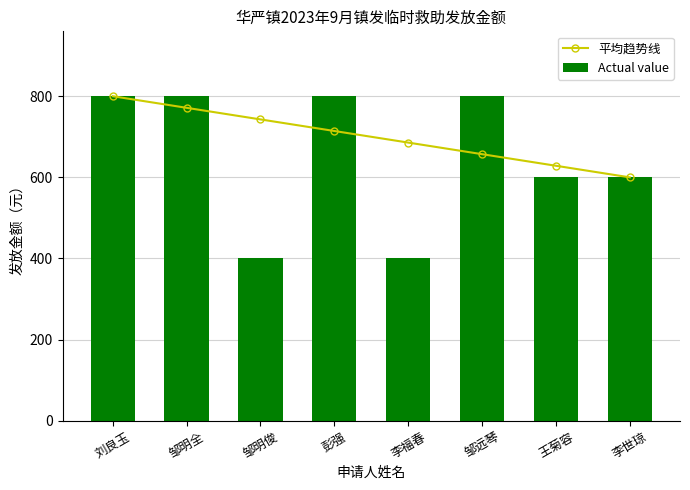

Reading left to right, what are all the values shown in this chart?

平均趋势线: 800.0	771.4	742.9	714.3	685.7	657.1	628.6	600.0
Actual value: 800.0	800.0	400.0	800.0	400.0	800.0	600.0	600.0